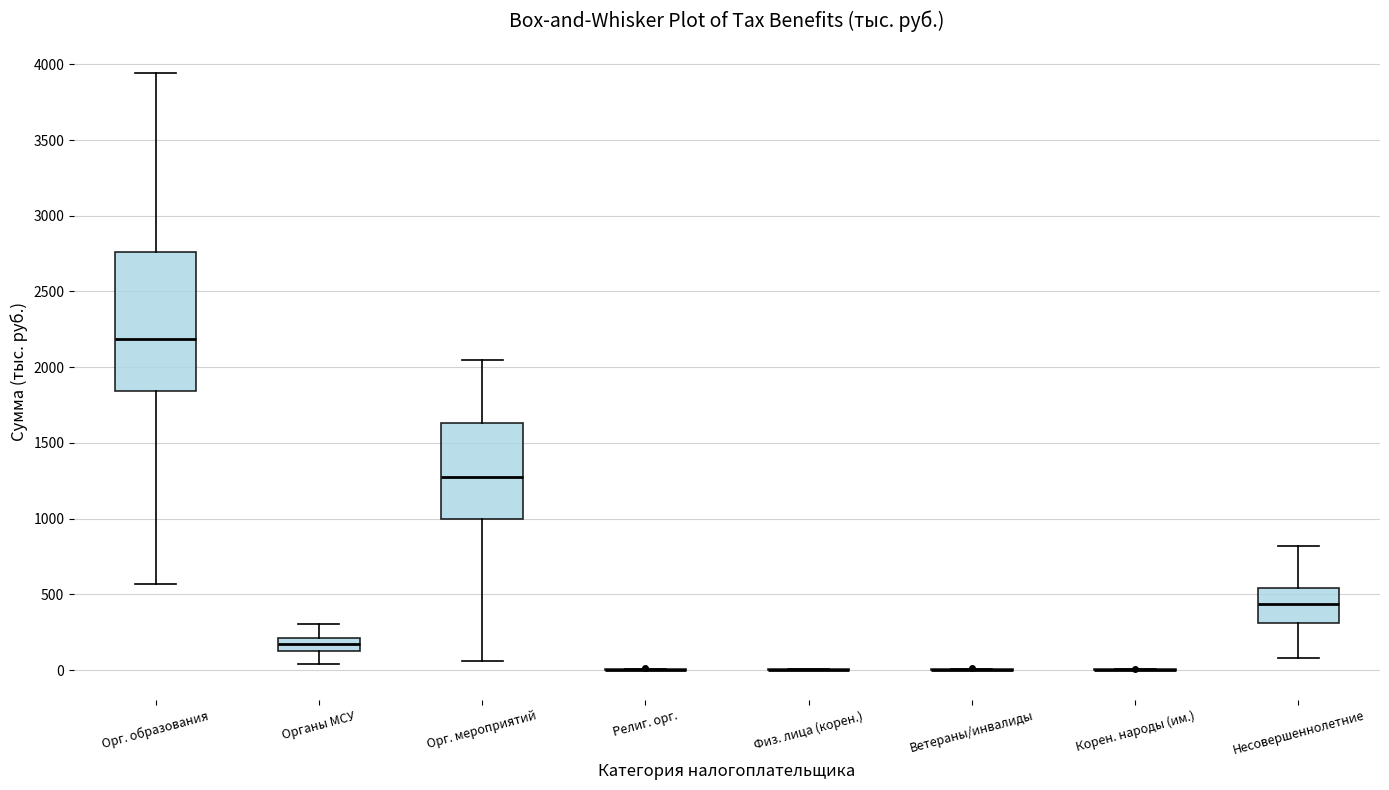

Where is the upper edge of the box for Несовершеннолетние on the y-axis? The values are not printed on the chart, so give them approximately, as read against the axis.

550